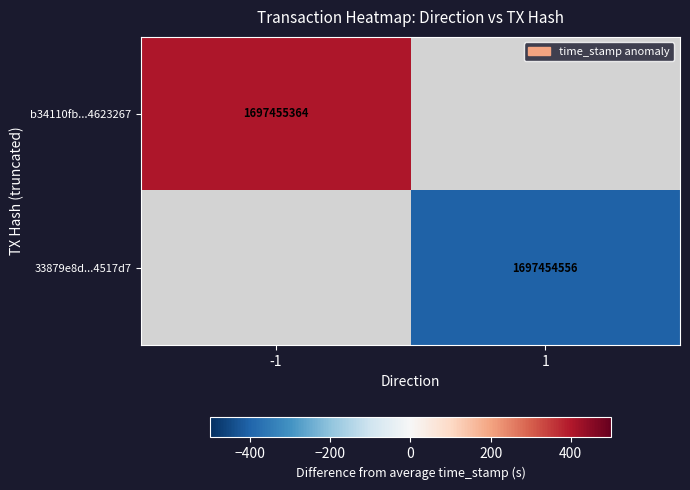

Between -1 and 1, which is larger?

-1